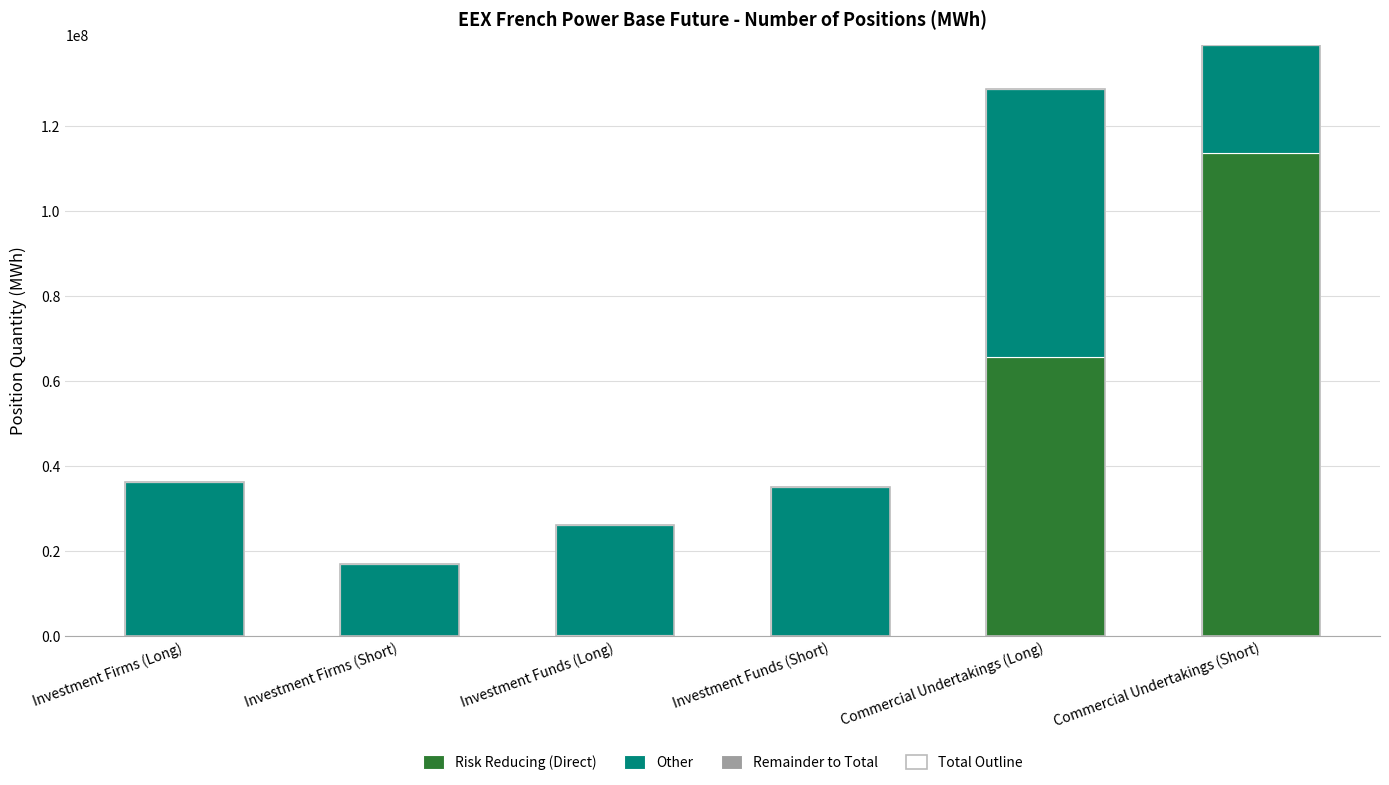

What is the highest value of the Other series?

62994146